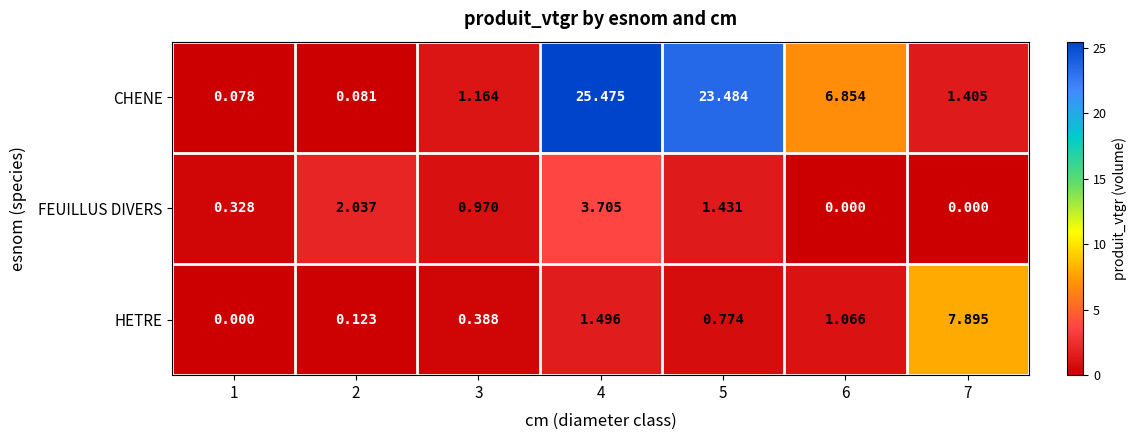

Which series has the largest total across all categories?

CHENE